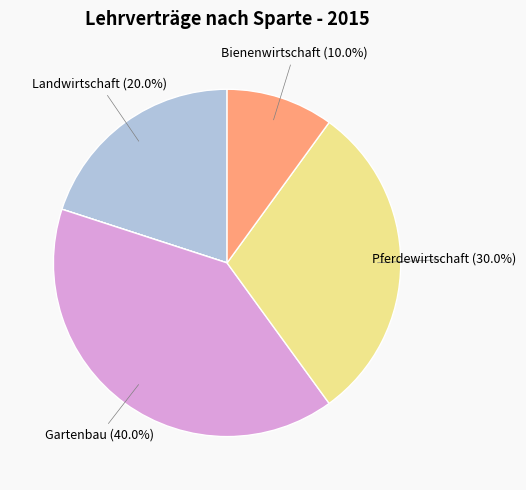

Is there a majority slice in this chart?

No